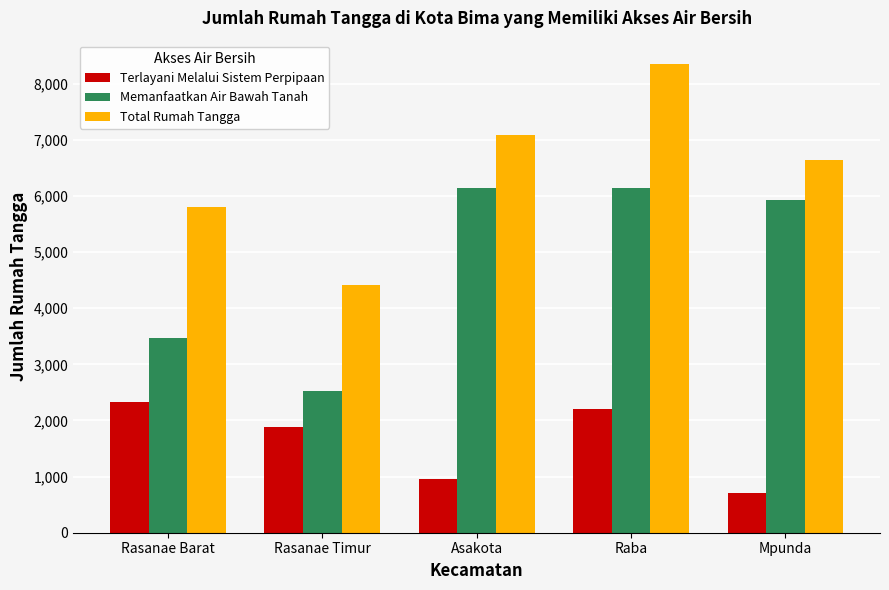

Rank the series at Rasanae Barat from lowest to highest value.

Terlayani Melalui Sistem Perpipaan, Memanfaatkan Air Bawah Tanah, Total Rumah Tangga